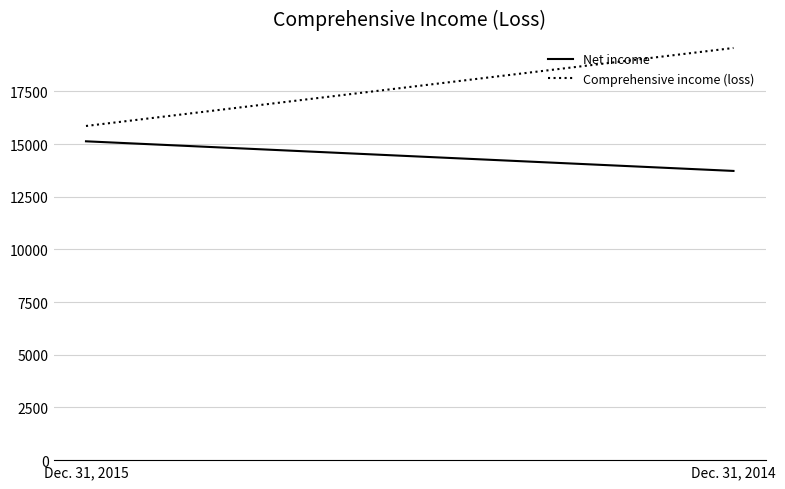

What is the average value of the Comprehensive income (loss) series?

17708